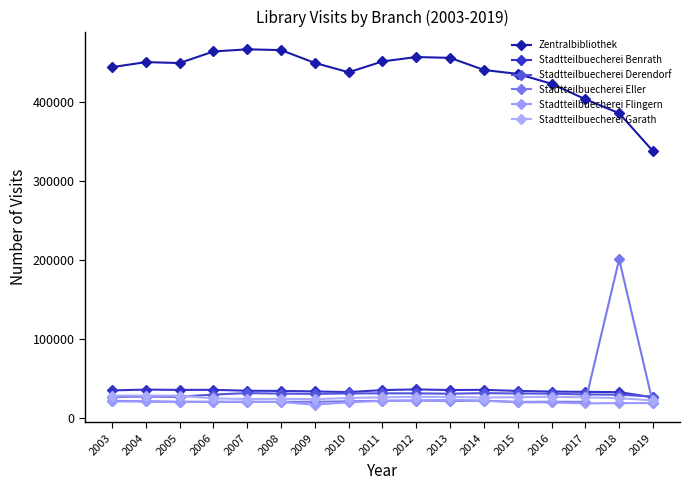

What is the sum of all Zentralbibliothek values?

7422381